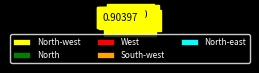

Which category has the smallest portion of the pie?

North-east